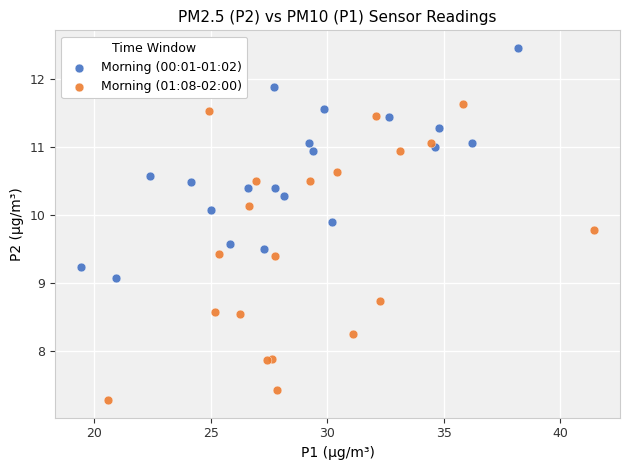

Which series has the widest spread of Y values?

Morning (01:08-02:00)